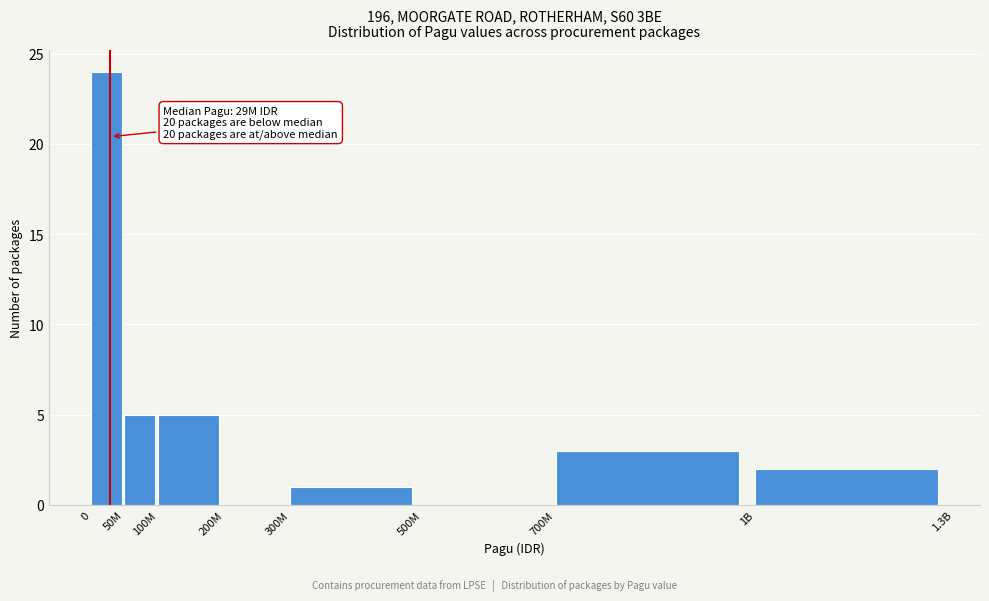

Reading left to right, list all the values displayed in this chart.

0=24	50M=5	100M=5	200M=0	300M=1	500M=0	700M=3	1B=2